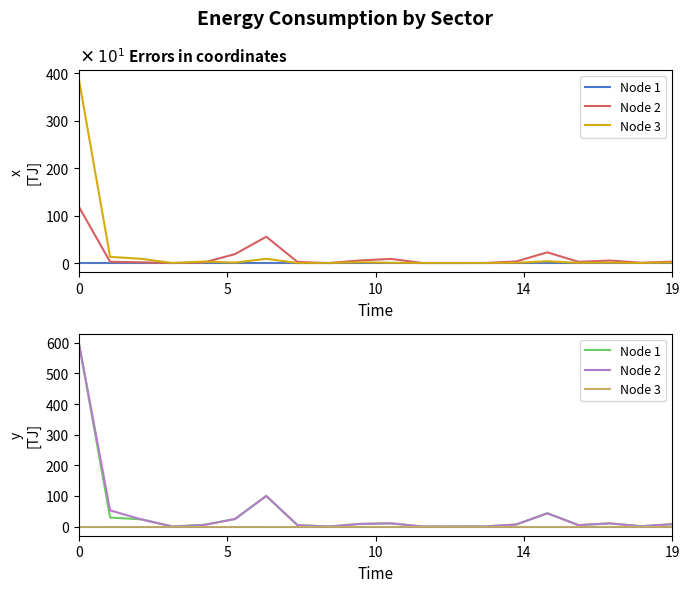

Between 10 and 17, which is larger?

10